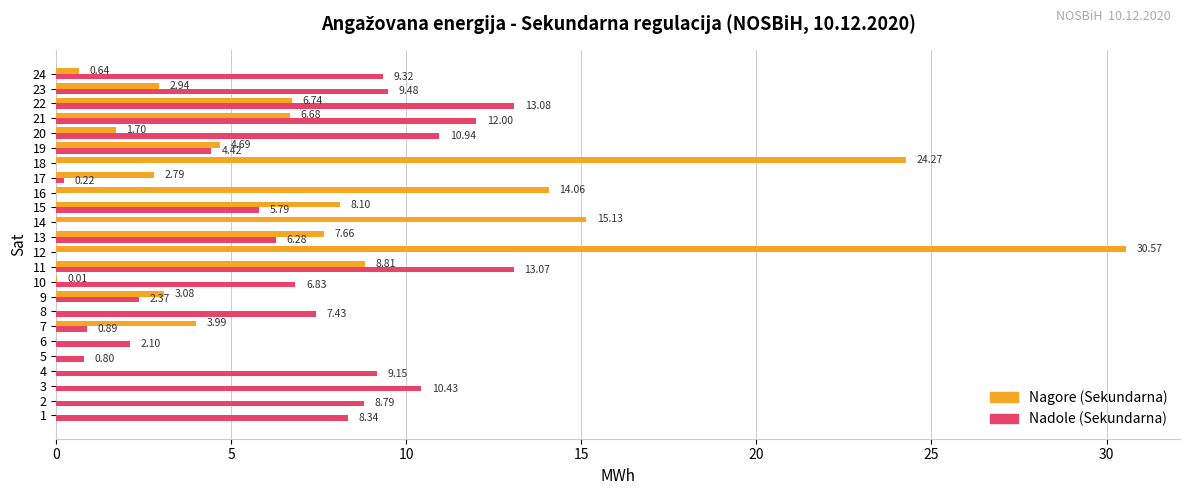

Which series changed the most between 2 and 7?

Nadole (Sekundarna)